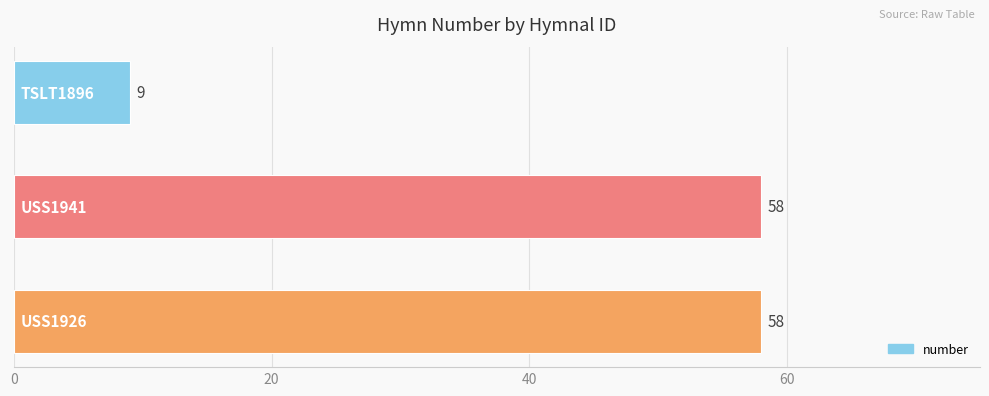

How many values are between 9 and 58?

3